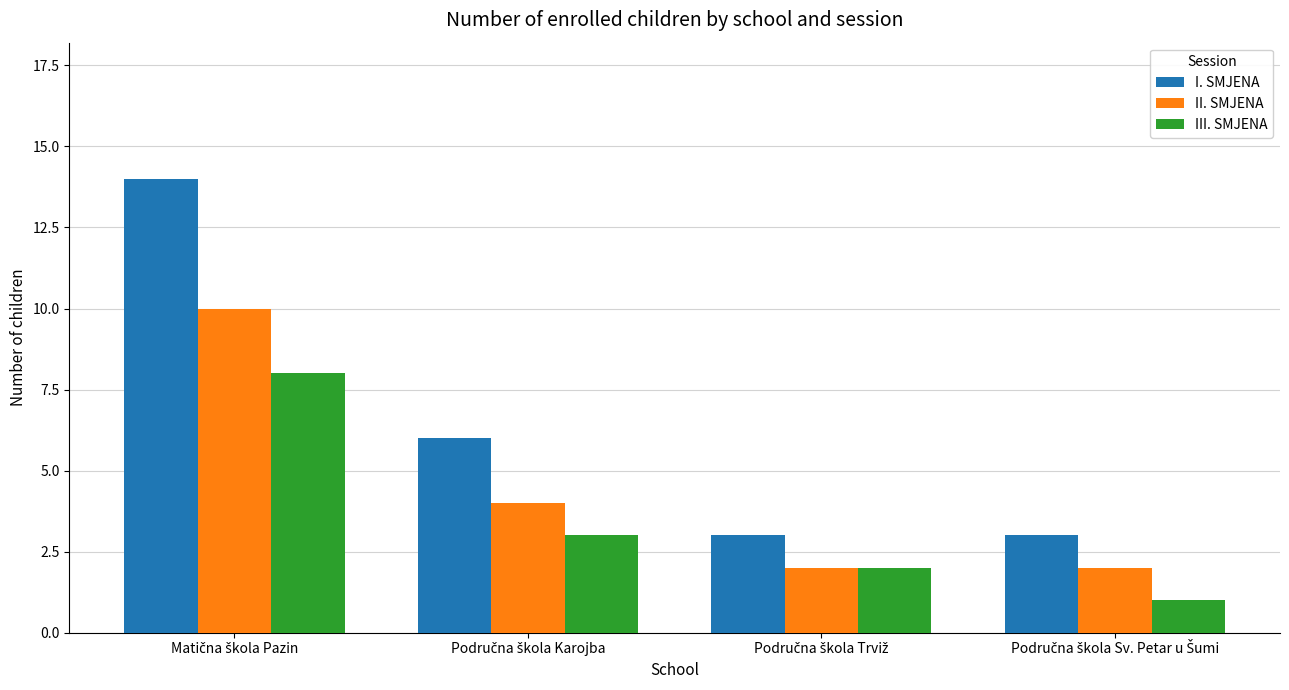

What is the difference between the second highest and second lowest values in the I. SMJENA series?

3